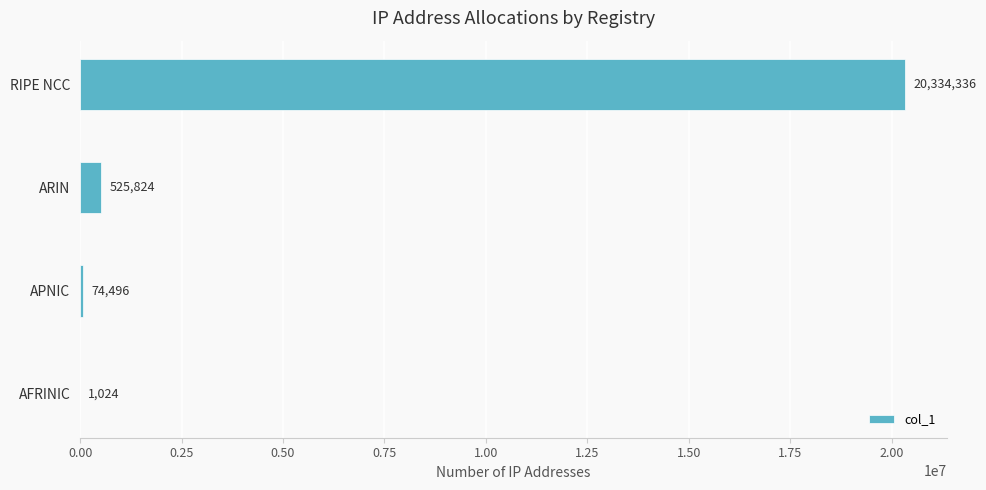

The value at APNIC is 74496. True or false?

True